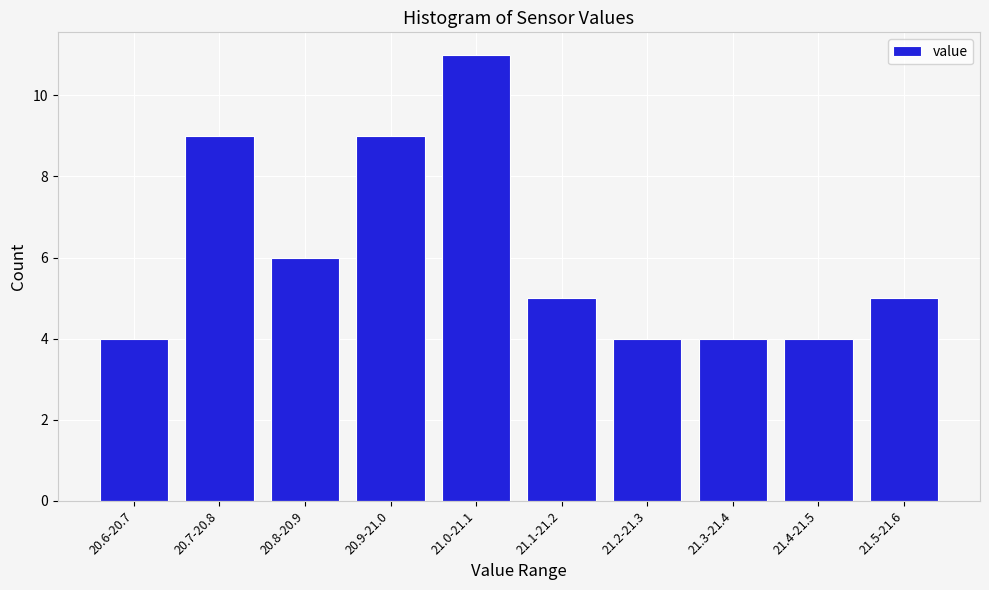

Reading left to right, what are all the values shown in this chart?

4	9	6	9	11	5	4	4	4	5